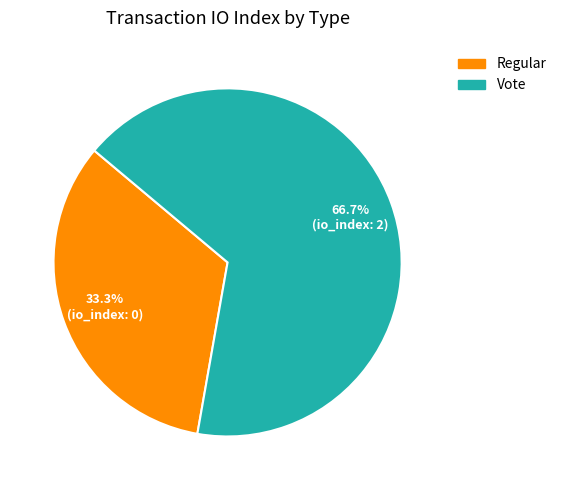

Rank the categories by value from lowest to highest.

Regular, Vote